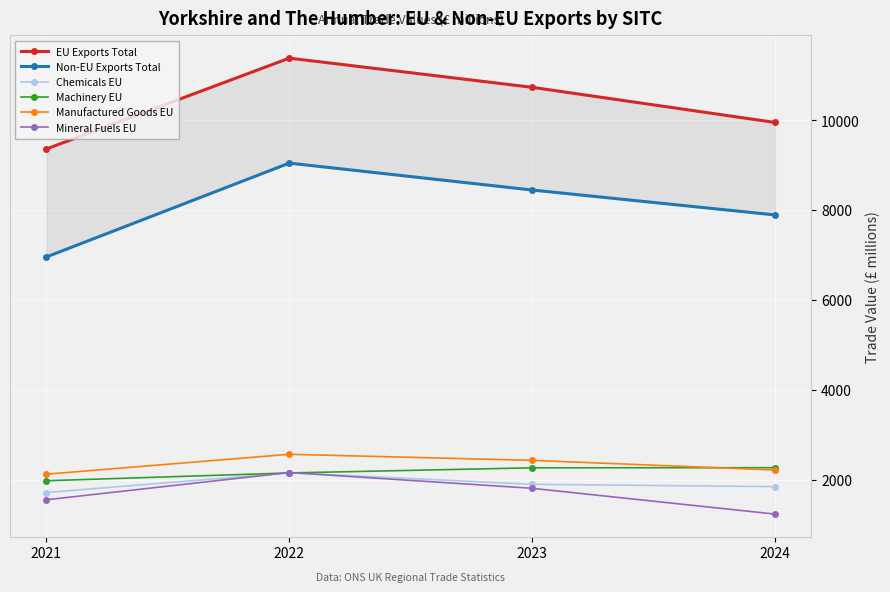

Where is the first local maximum for EU Exports Total?

2022